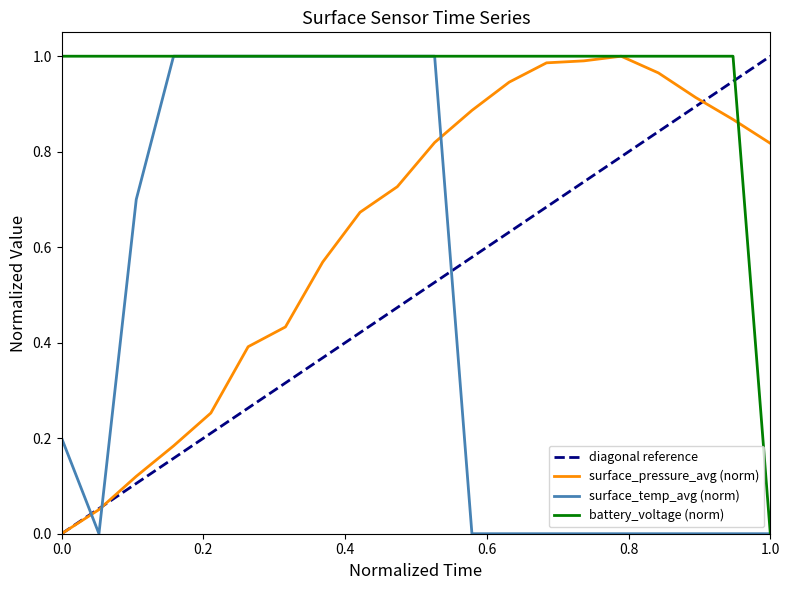

The value of surface_temp_avg at 04:09 is 0.0. True or false?

True